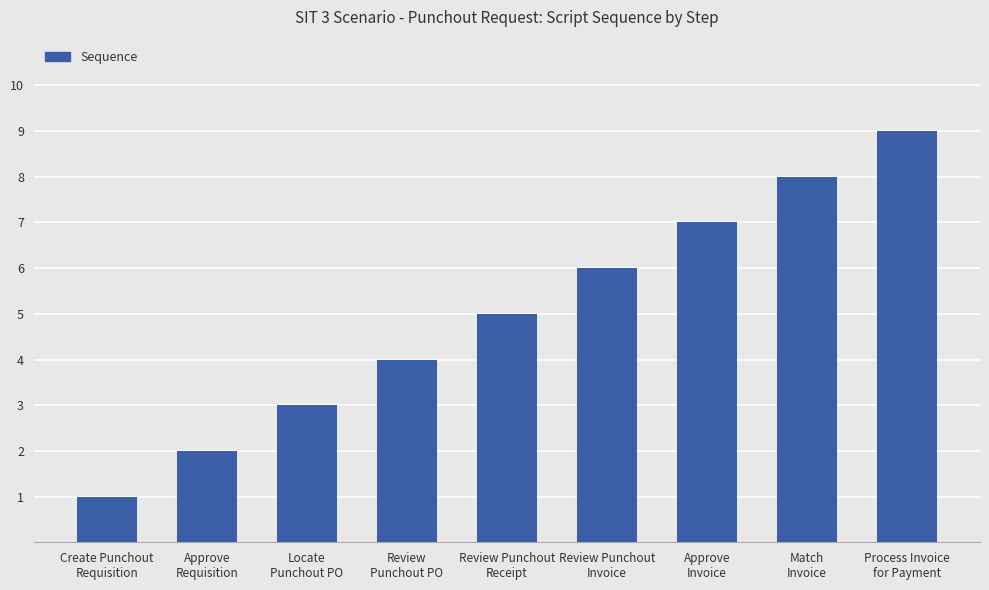

What is the difference between the values at Approve
Invoice and Process Invoice
for Payment?

2